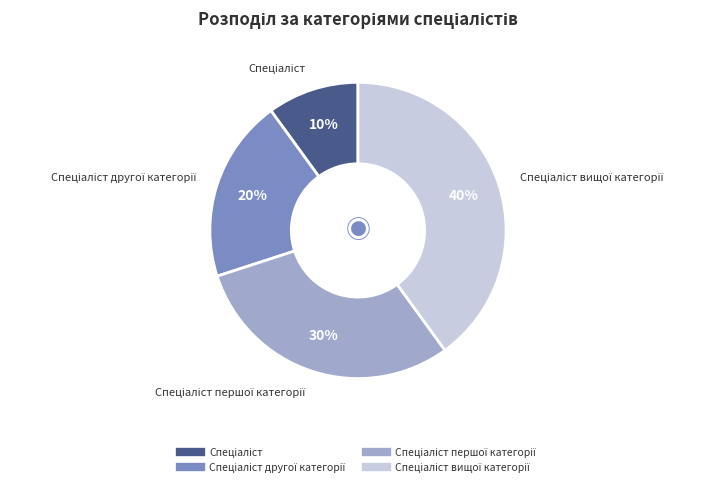

To the nearest percent, what is the average slice percentage?

25%